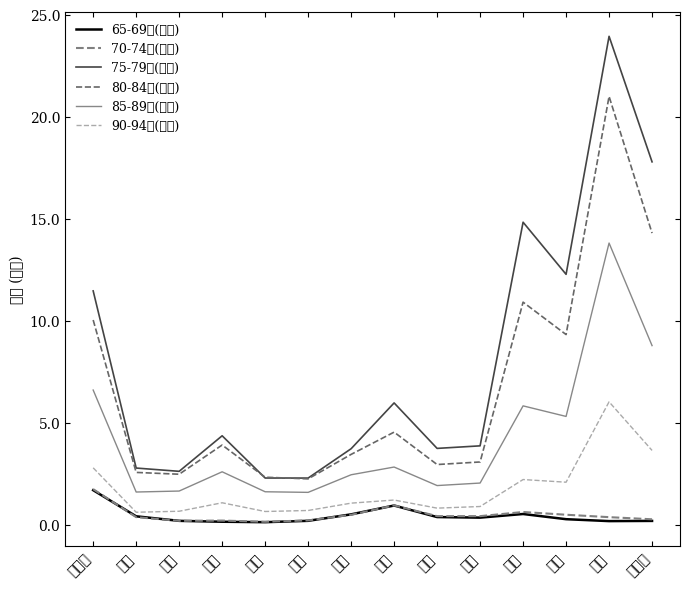

Rank the series at 千葉 from lowest to highest value.

65-69歳(点数), 70-74歳(点数), 90-94歳(点数), 85-89歳(点数), 80-84歳(点数), 75-79歳(点数)